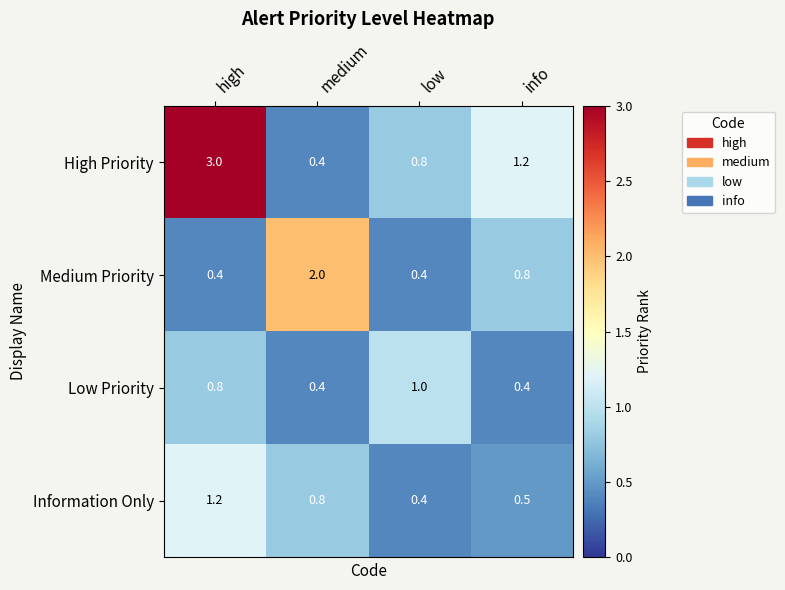

At which label is High Priority closest to 1?

low